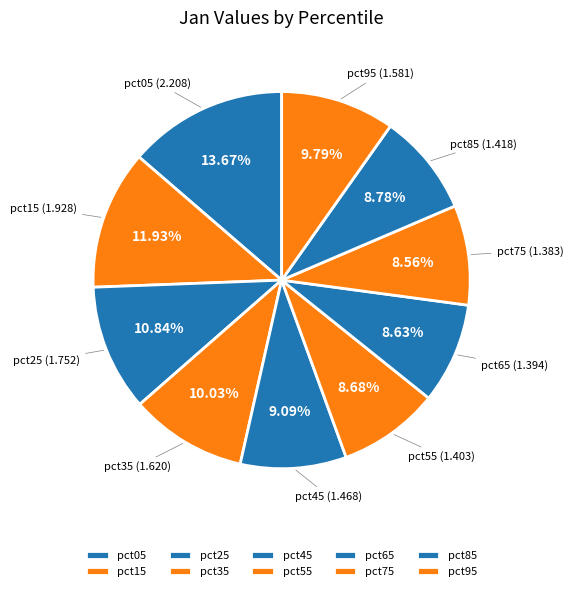

To the nearest percent, what is the average slice percentage?

10%